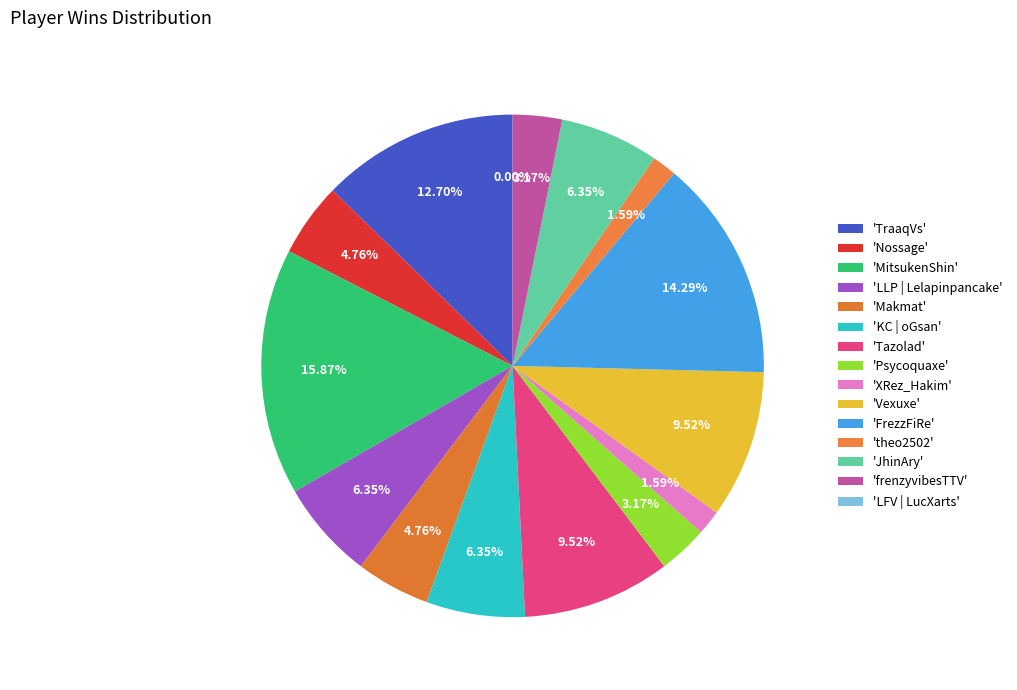

Does any single category account for the majority?

No